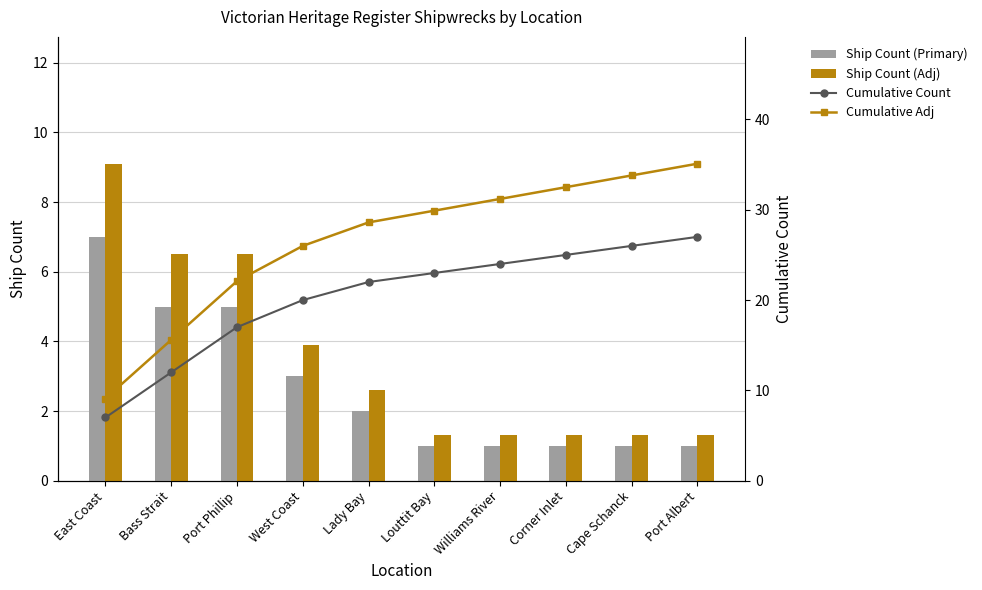

Reading left to right, transcribe all the data shown in this chart.

Ship Count (Primary): East Coast=7.0	Bass Strait=5.0	Port Phillip=5.0	West Coast=3.0	Lady Bay=2.0	Louttit Bay=1.0	Williams River=1.0	Corner Inlet=1.0	Cape Schanck=1.0	Port Albert=1.0
Ship Count (Adj): East Coast=9.1	Bass Strait=6.5	Port Phillip=6.5	West Coast=3.9	Lady Bay=2.6	Louttit Bay=1.3	Williams River=1.3	Corner Inlet=1.3	Cape Schanck=1.3	Port Albert=1.3
Cumulative Count: East Coast=7.0	Bass Strait=12.0	Port Phillip=17.0	West Coast=20.0	Lady Bay=22.0	Louttit Bay=23.0	Williams River=24.0	Corner Inlet=25.0	Cape Schanck=26.0	Port Albert=27.0
Cumulative Adj: East Coast=9.1	Bass Strait=15.6	Port Phillip=22.1	West Coast=26.0	Lady Bay=28.6	Louttit Bay=29.9	Williams River=31.2	Corner Inlet=32.5	Cape Schanck=33.8	Port Albert=35.1